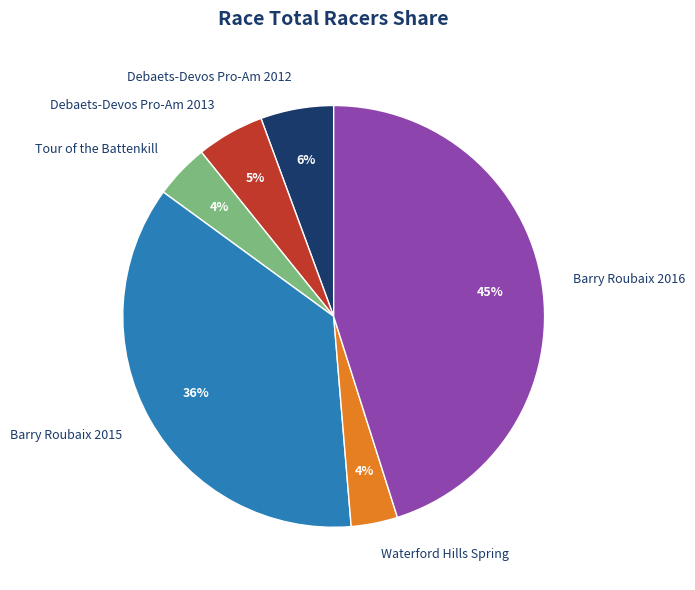

To the nearest percent, what is the combined percentage of Tour of the Battenkill and Debaets-Devos Pro-Am 2013?

9%